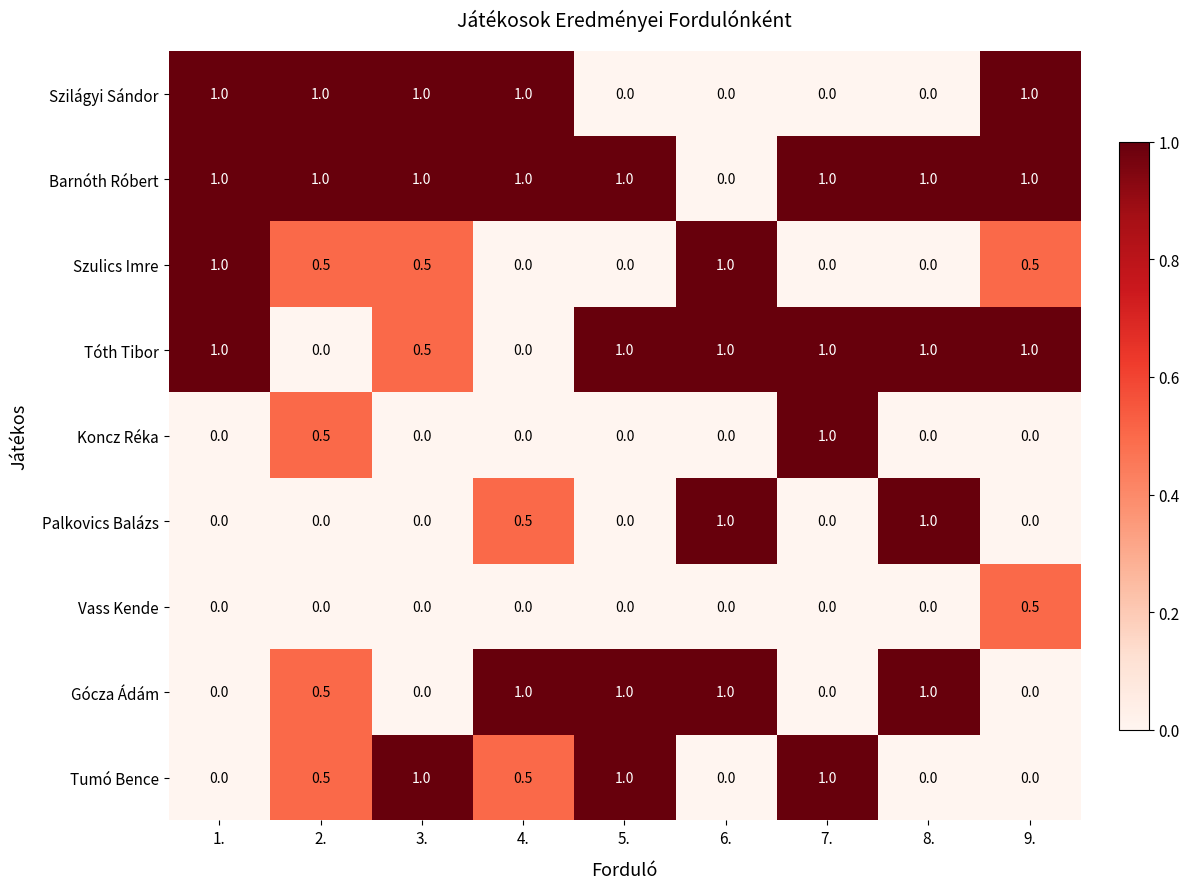

What is the spread (max minus min) of values at 4.?

1.0